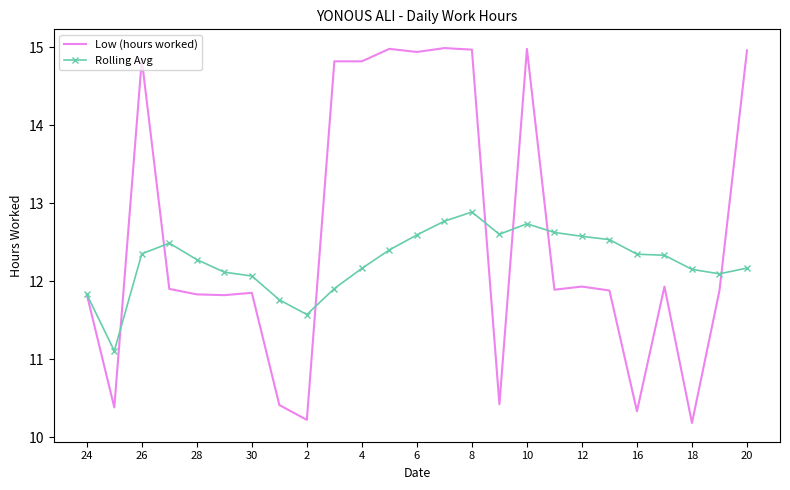

What is the minimum value shown in the chart?

10.2